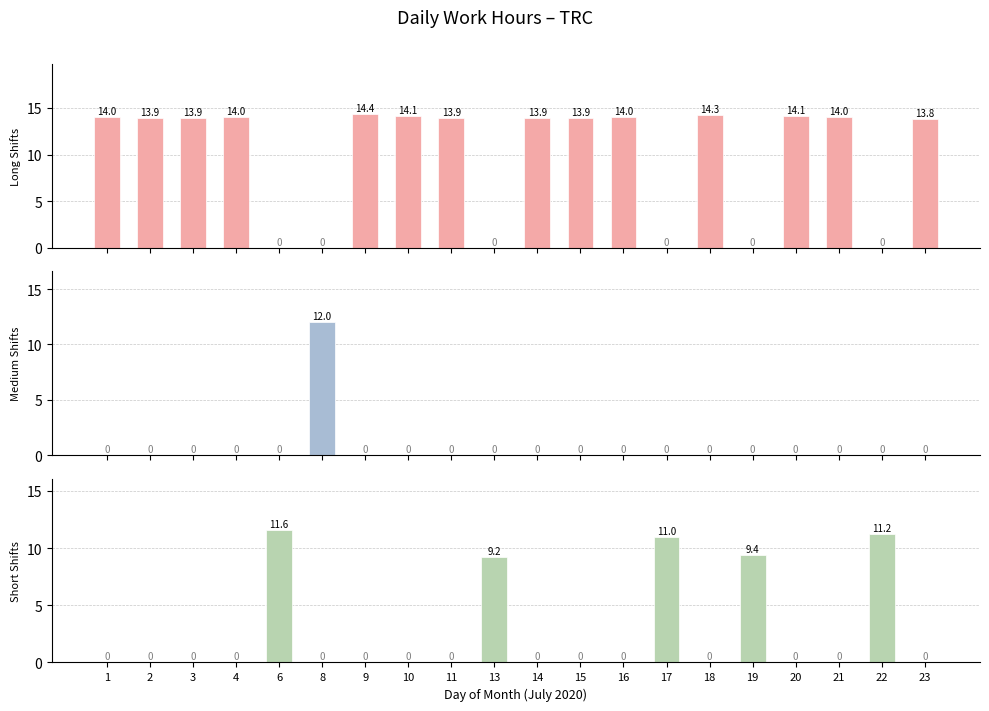

What is the spread (max minus min) of values at 9?

14.4